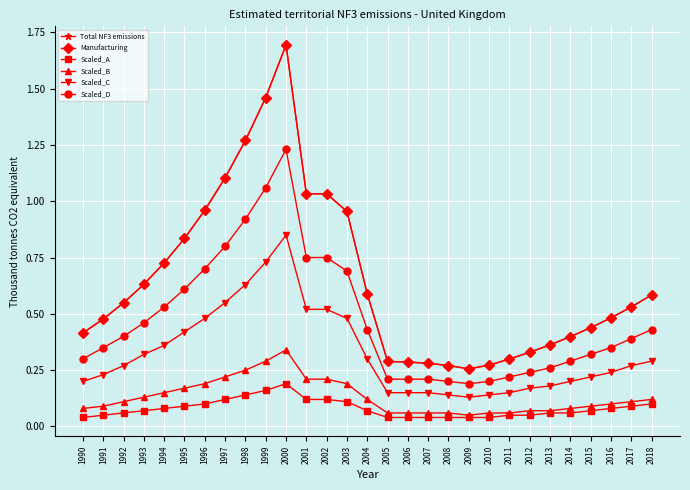

The Scaled_C series shows 0.7 at 1995. True or false?

False